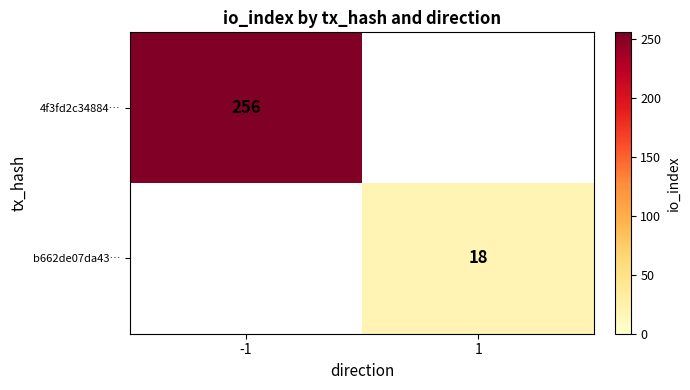

The value of b662de07da43… at 1 is 18. True or false?

True